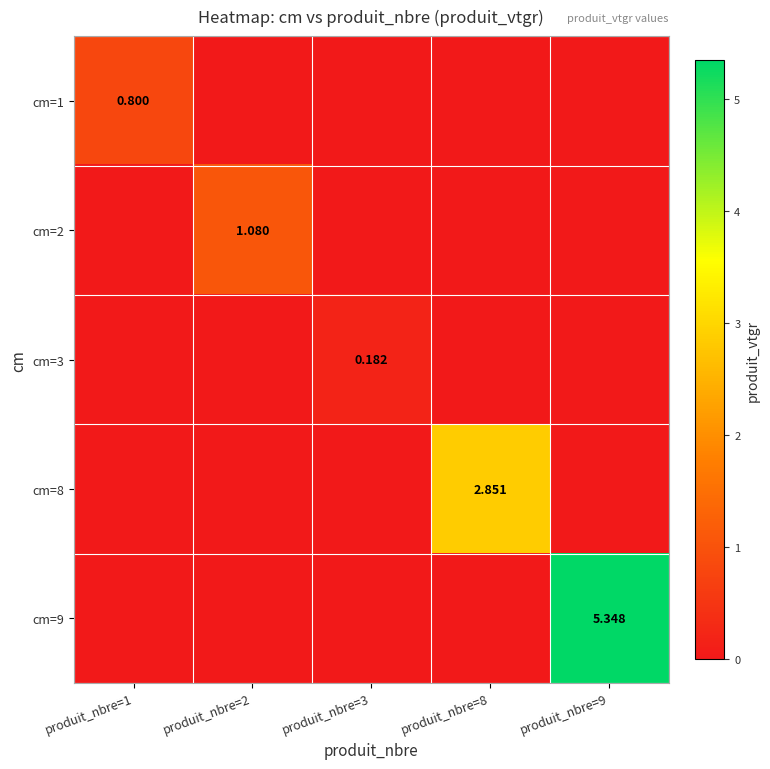

At which label is cm=9 closest to 2?

produit_nbre=1